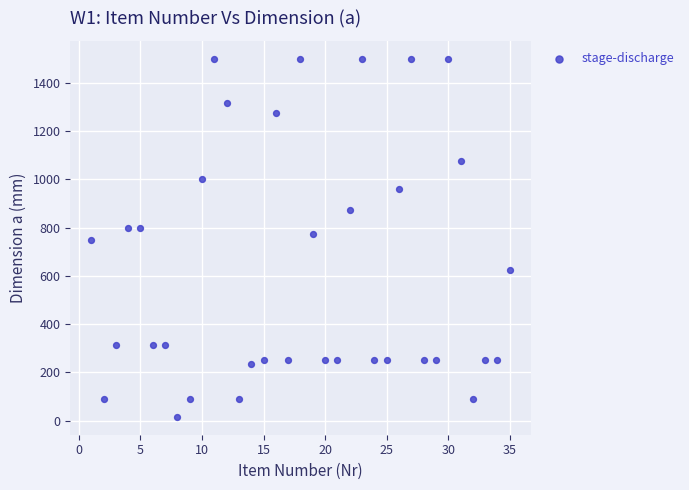

What is the range of Y values (max minus min)?

1484